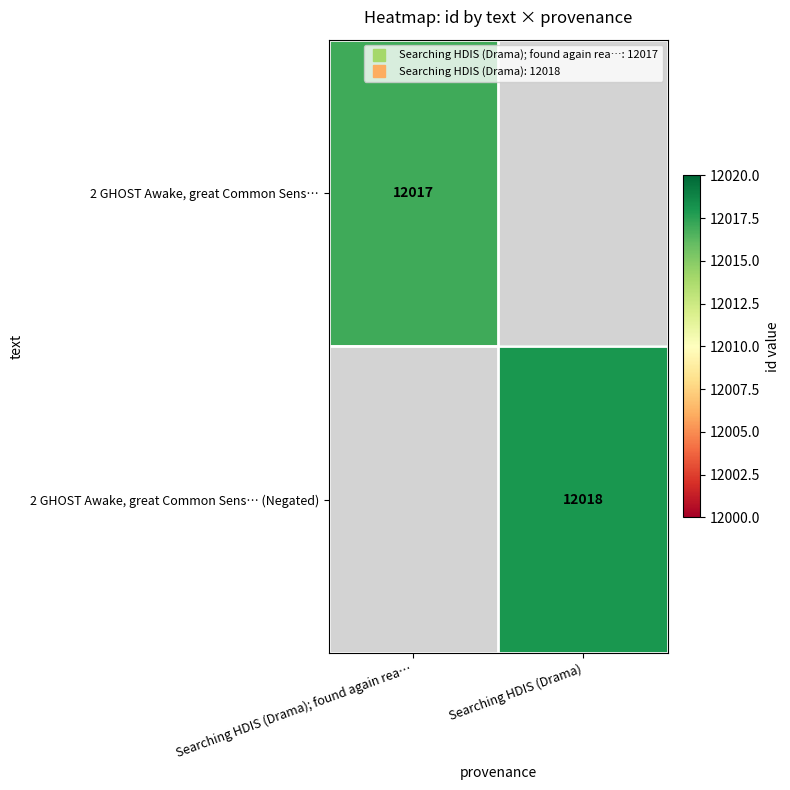

Count the number of categories in the chart.

2